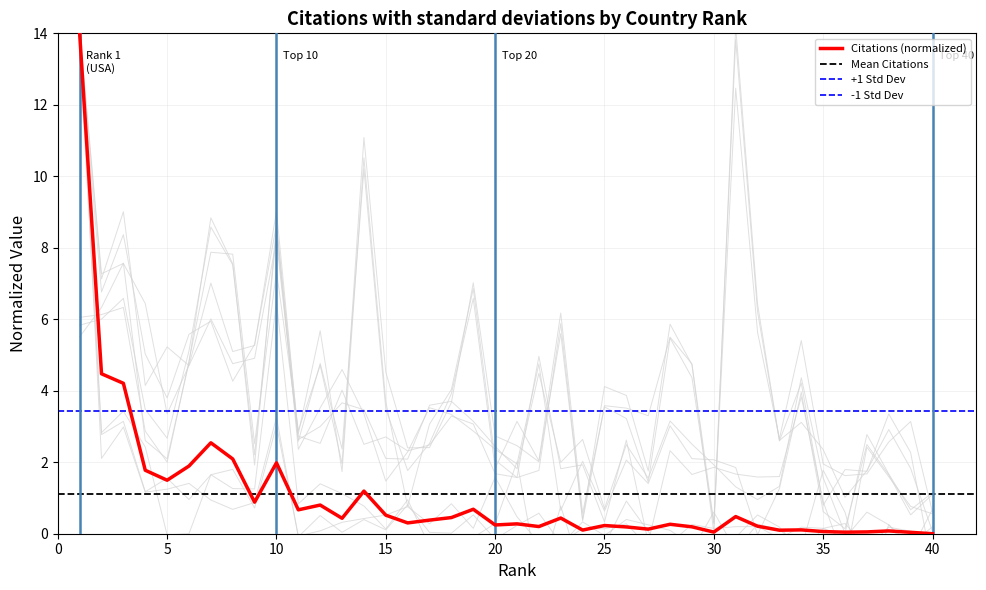

True or false: Citations (normalized) has a value of 0.2 at 25.

True